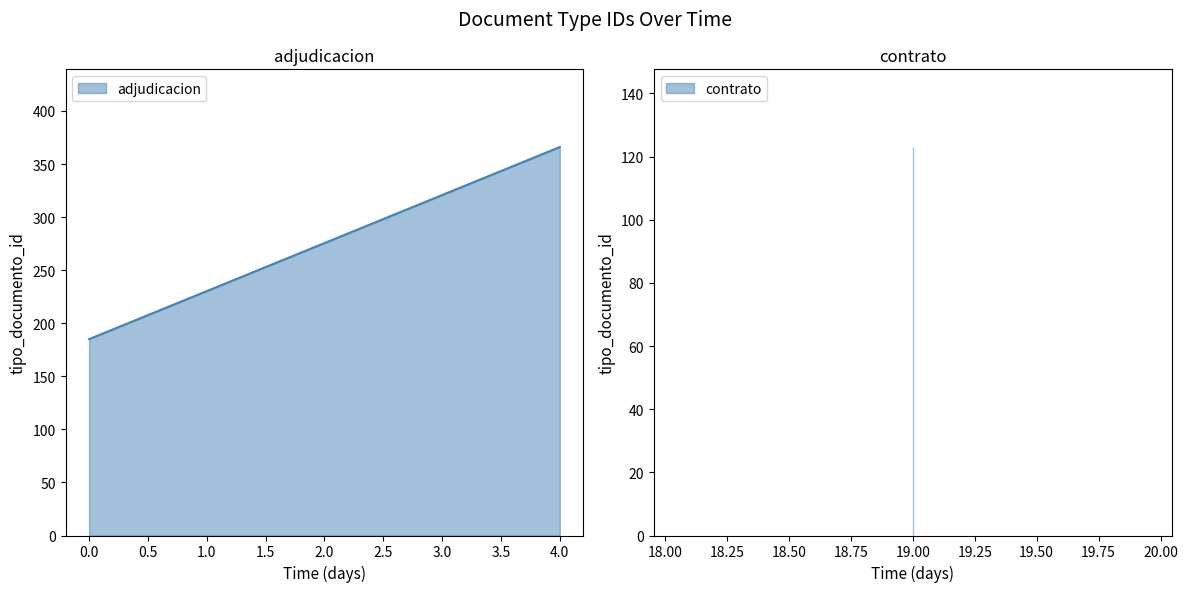

What is the value of the 6th point from the left?

123